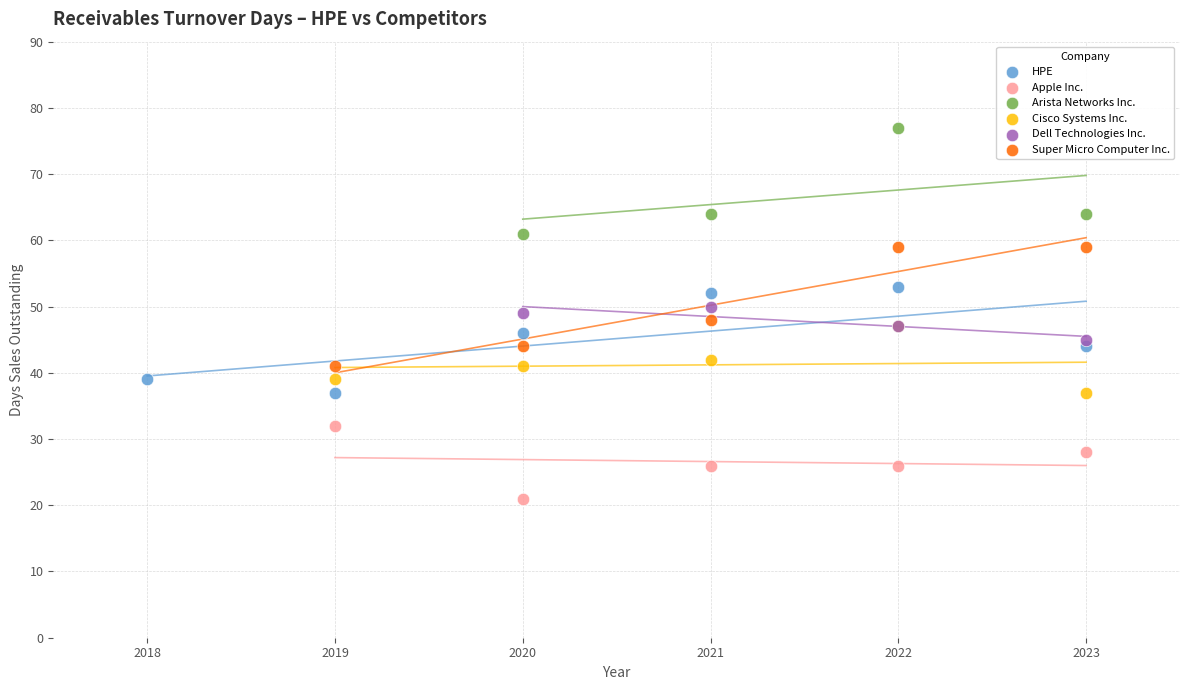

Which series contains the lowest Y value?

Apple Inc.